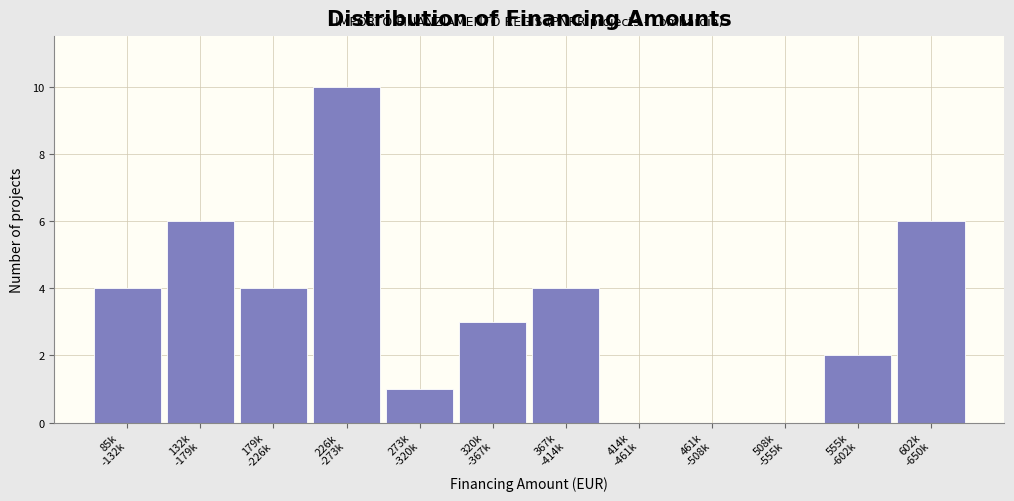

What is the sum of all values?

40